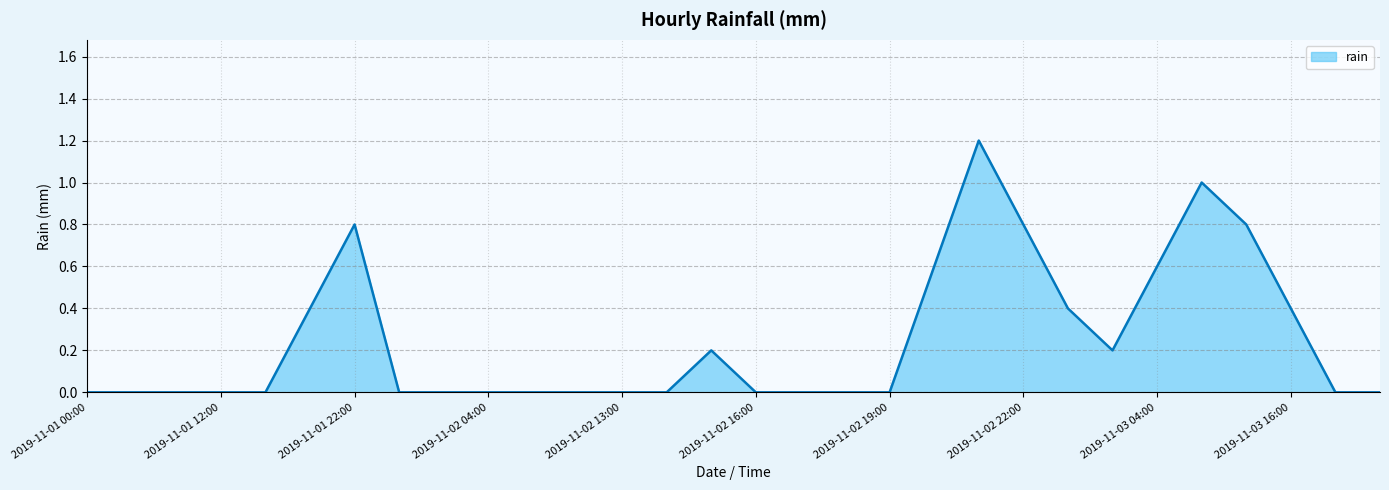

What is the average value?

0.2